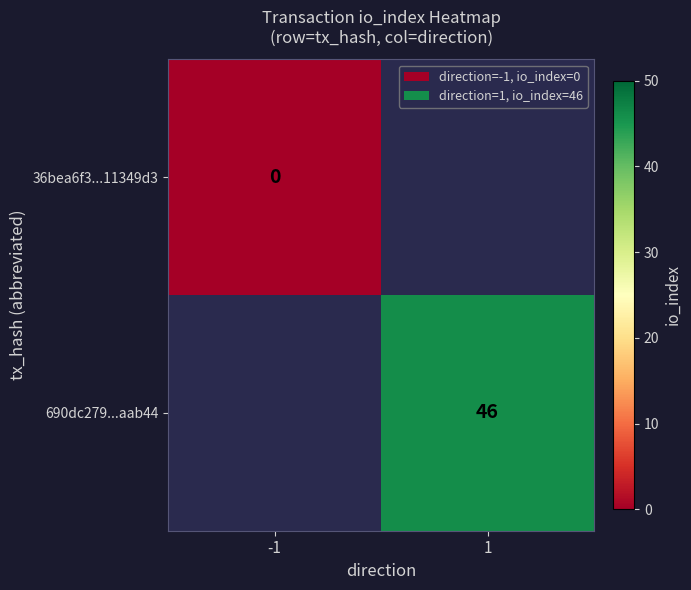

True or false: 690dc279...aab44 has a value of 46 at 1.

True